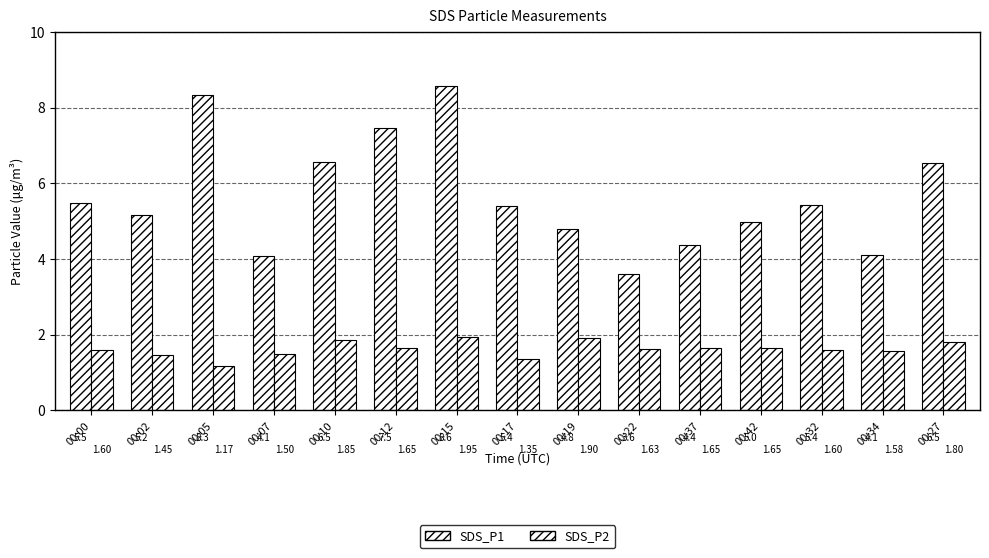

How many groups of bars are there?

15